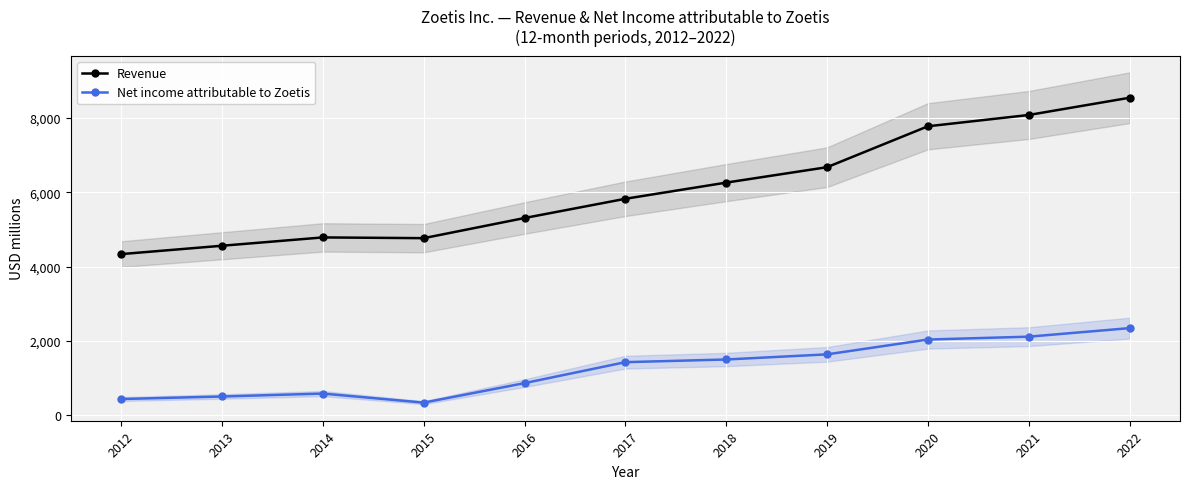

How many data points in Net income attributable to Zoetis are above 1428?

5